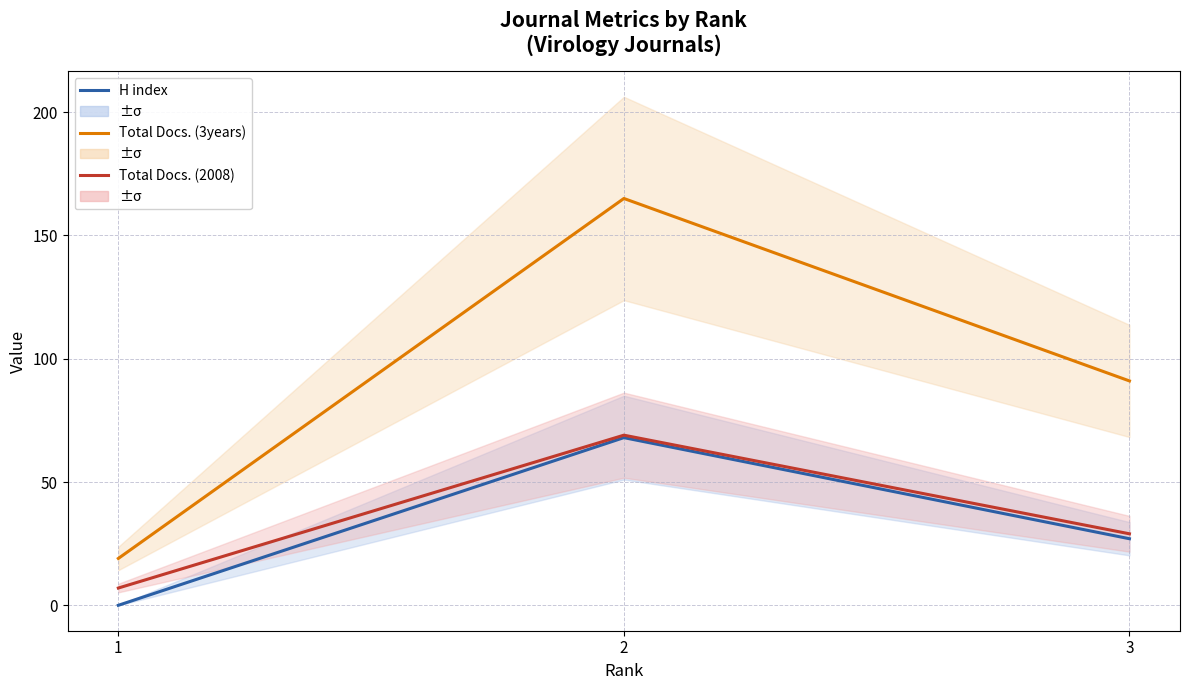

How many lines are shown in the chart?

3